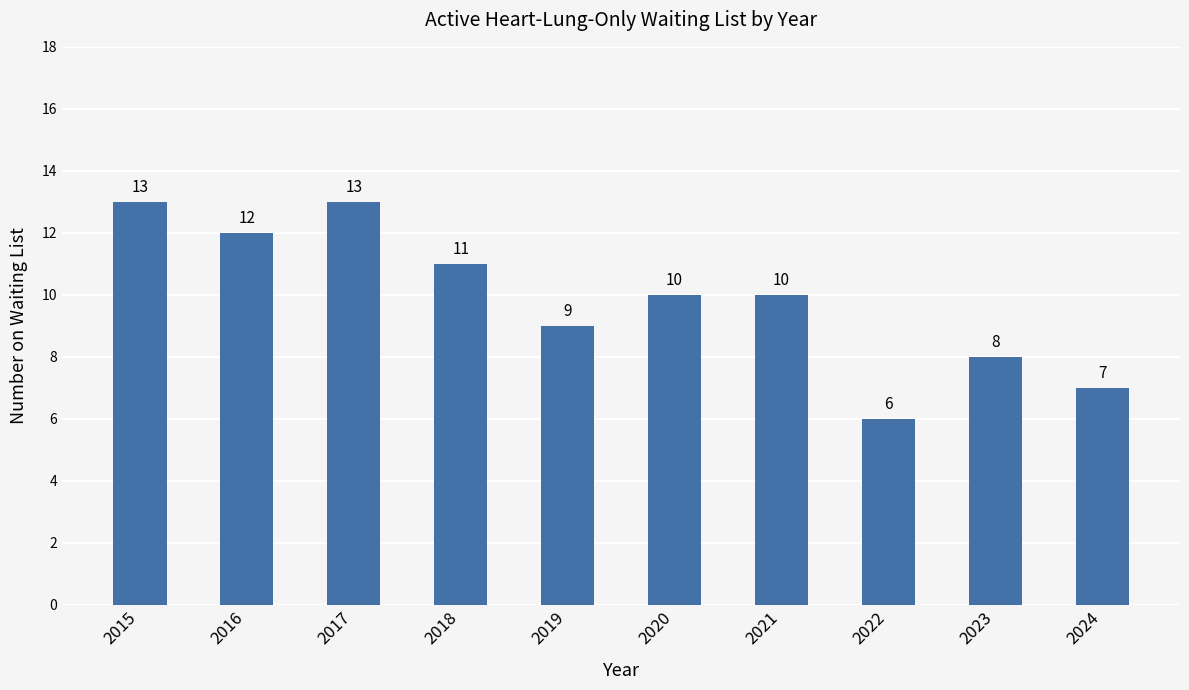

Which label corresponds to the smallest value in the chart?

2022